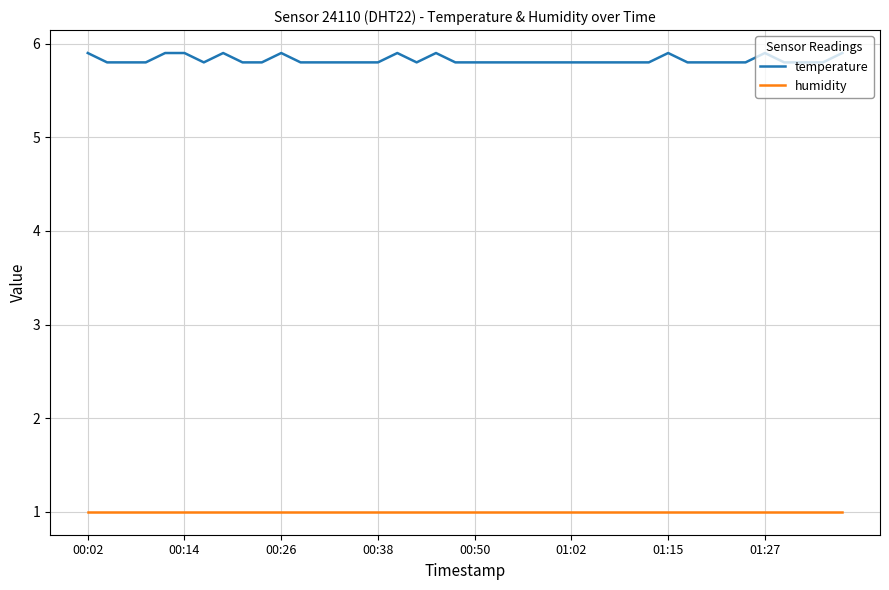

What is the highest value of the temperature series?

5.9